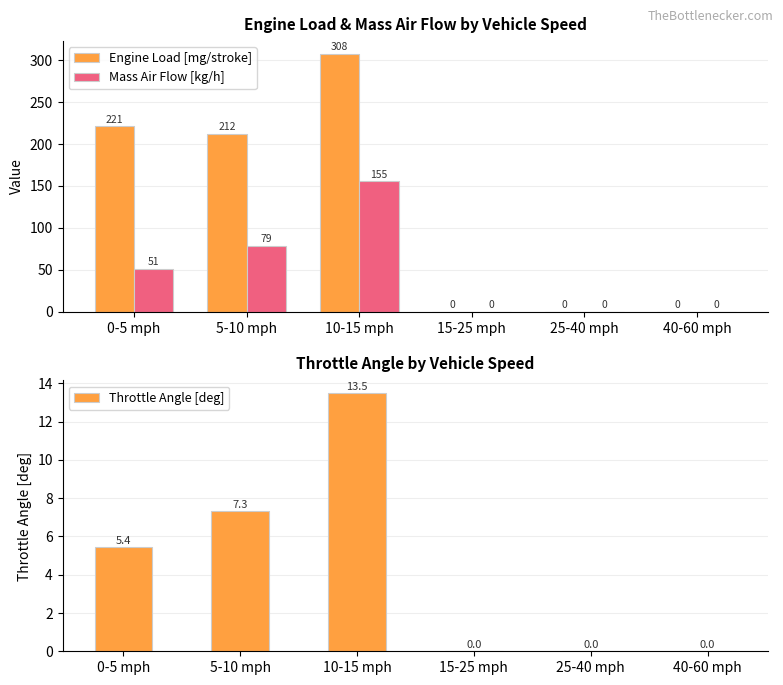

Is it true that Mass Air Flow [kg/h] equals 67.9 at 0-5 mph?

False